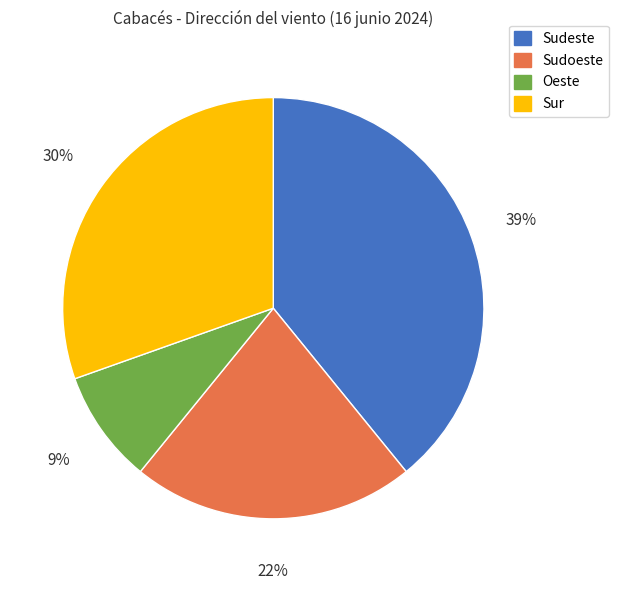

Is the sum of Sudeste and Sudoeste greater than half?

Yes